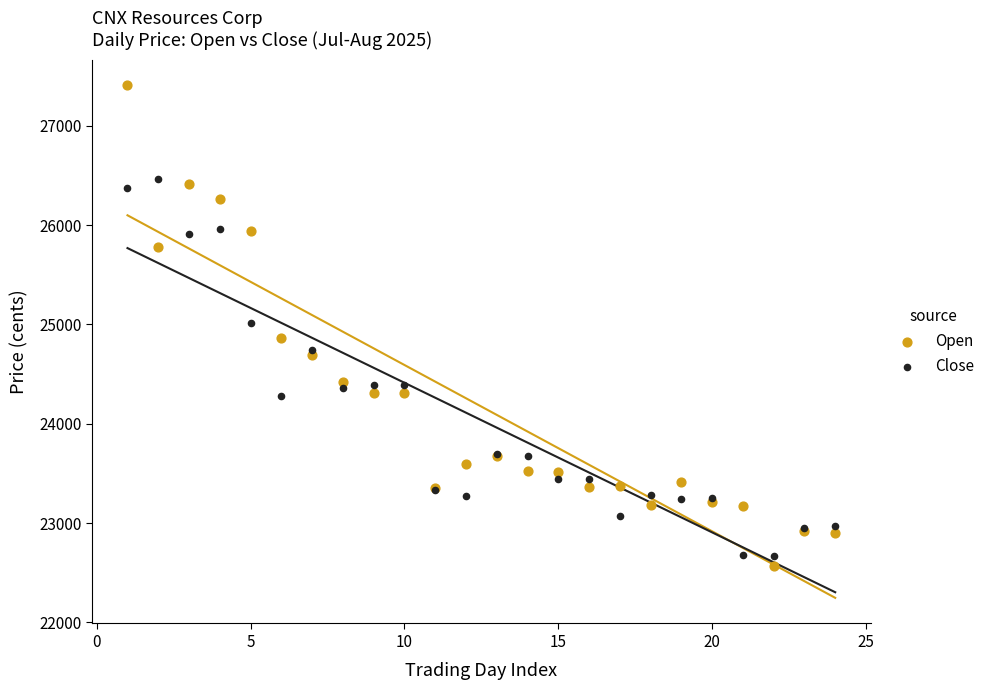

Which series reaches the maximum Y coordinate?

Open